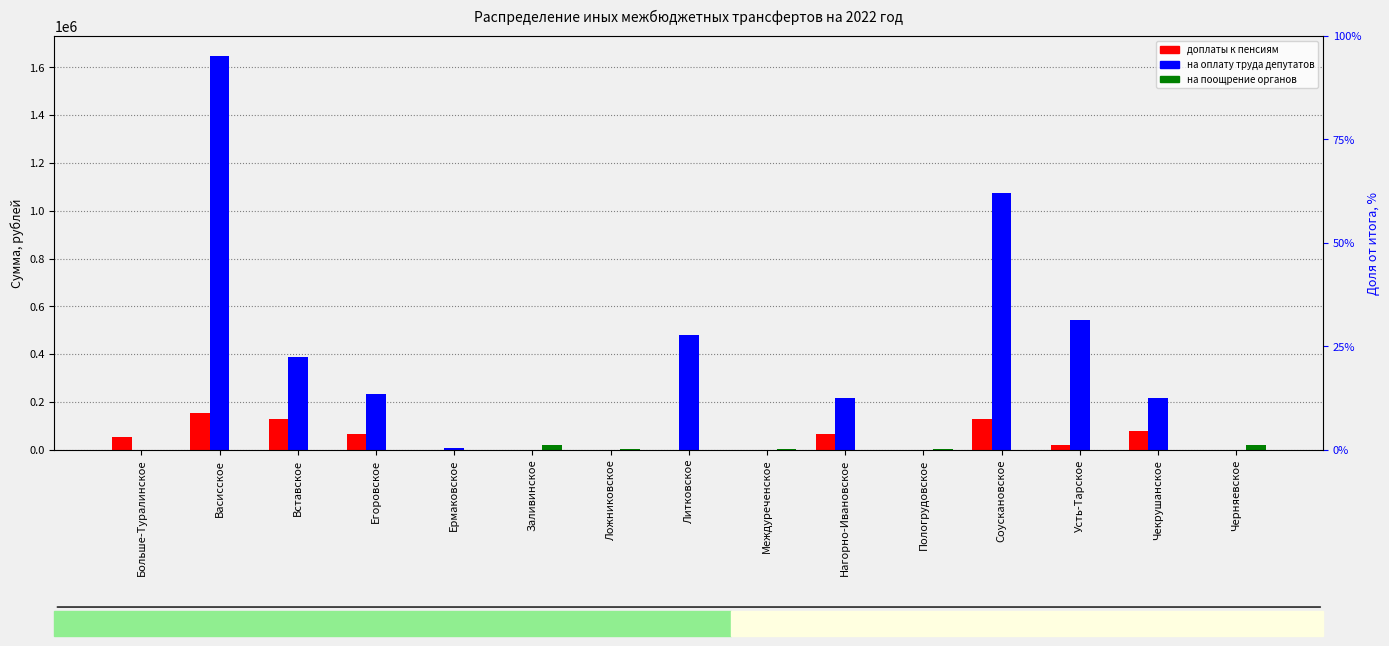

True or false: доплаты к пенсиям has a value of 91127.0 at Васисское.

False